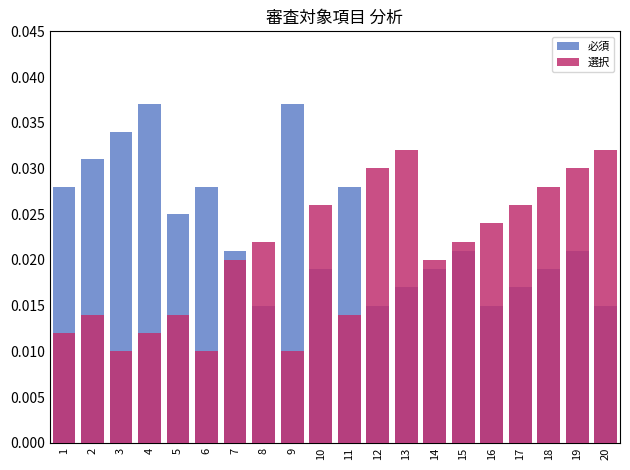

The 選択 series shows 0.0 at 9. True or false?

True